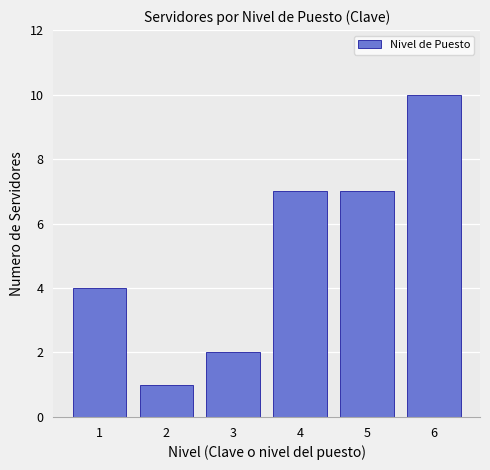

What is the maximum value shown in the chart?

10